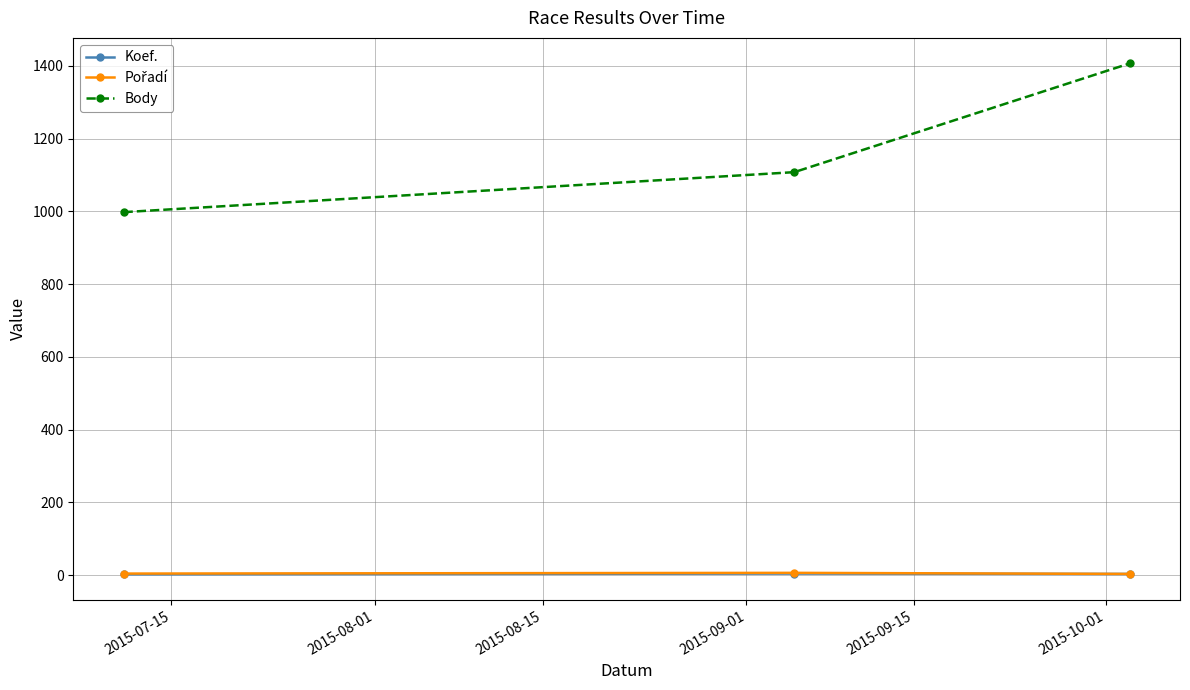

At how many categories does at least one series exceed 949?

3